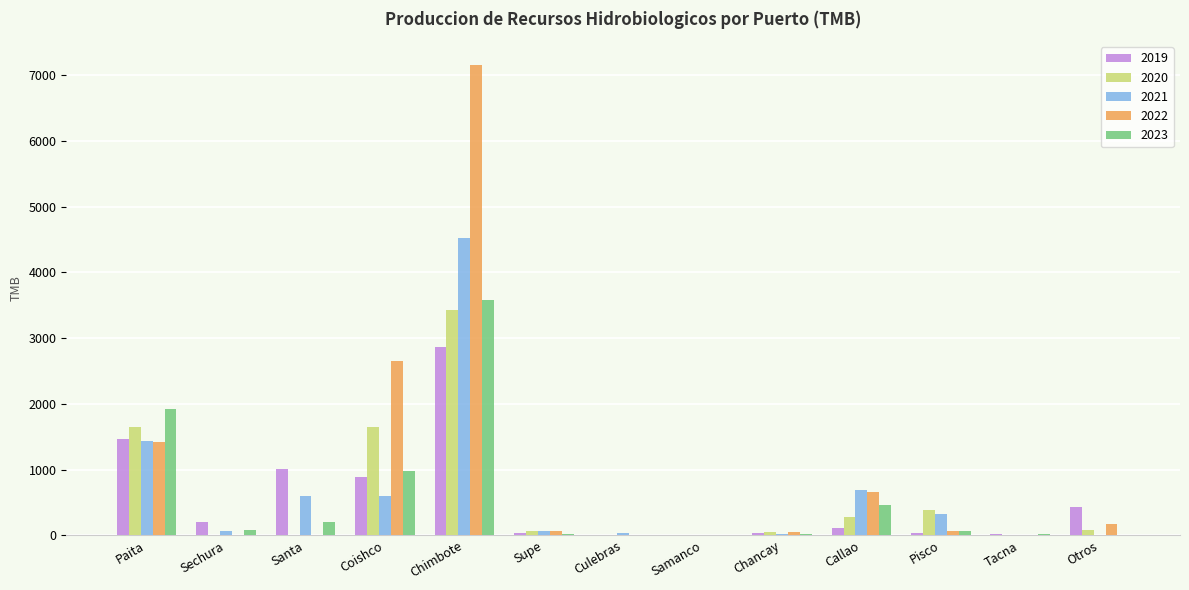

The 2021 series shows 4519.4 at Chimbote. True or false?

True